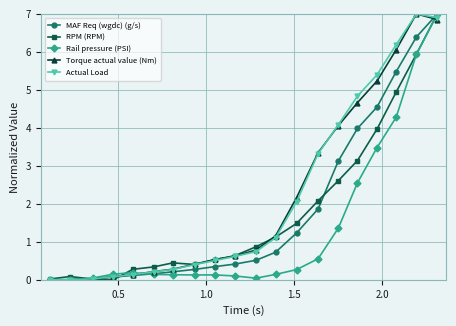

What is the maximum value shown in the chart?

7.0